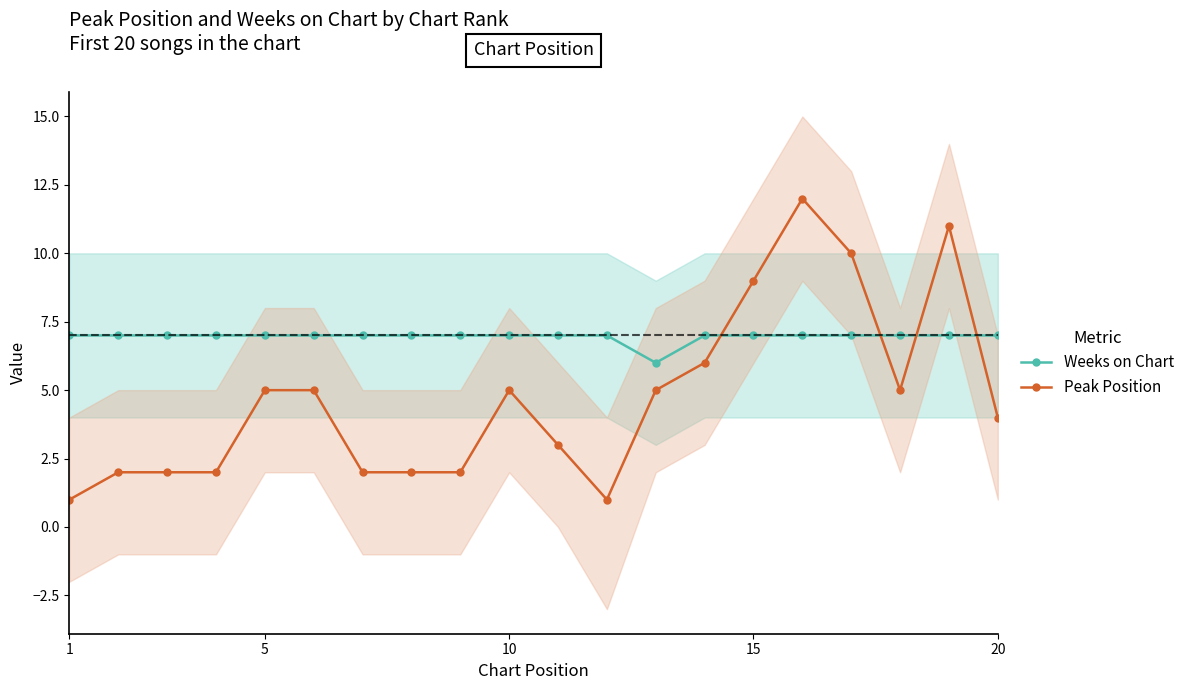

Reading right to left, transcribe all the data shown in this chart.

Weeks on Chart: 7	7	7	7	7	7	7	6	7	7	7	7	7	7	7	7	7	7	7	7
Peak Position: 4	11	5	10	12	9	6	5	1	3	5	2	2	2	5	5	2	2	2	1